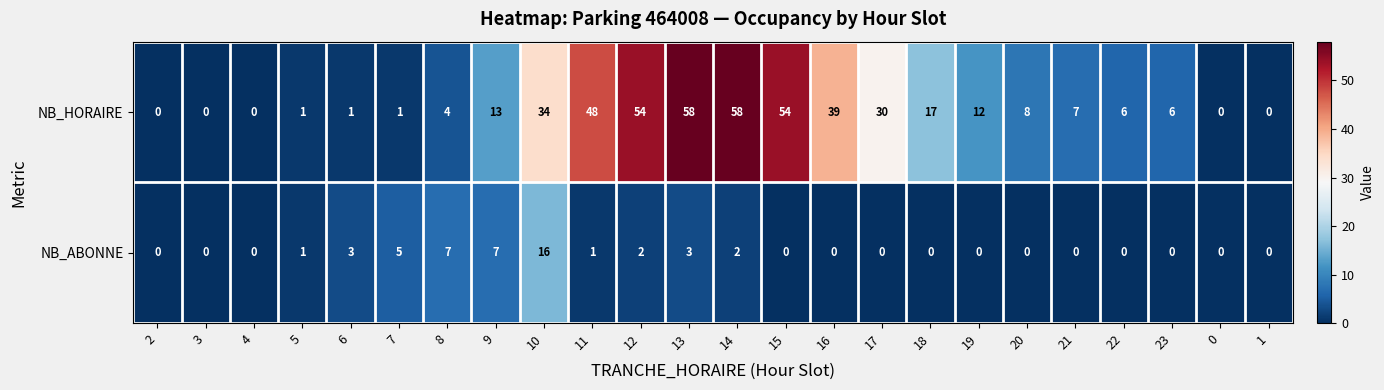

How many series are shown in this chart?

2